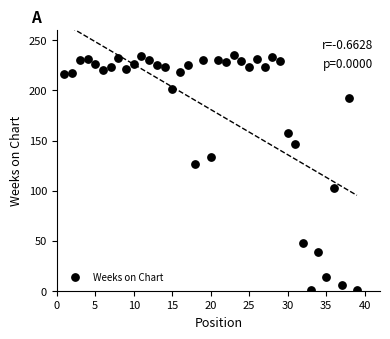

What Y value in the scatter plot is closest to 118?

127